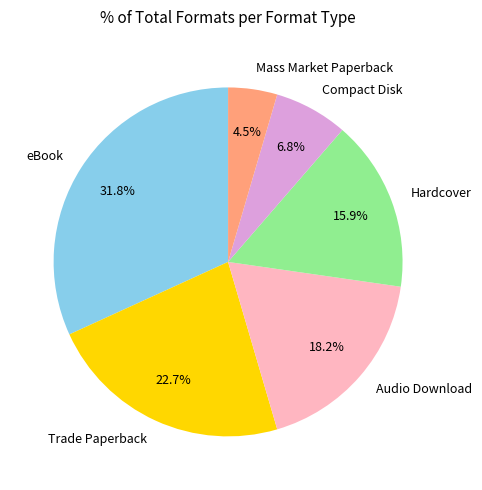

Does any single category account for the majority?

No